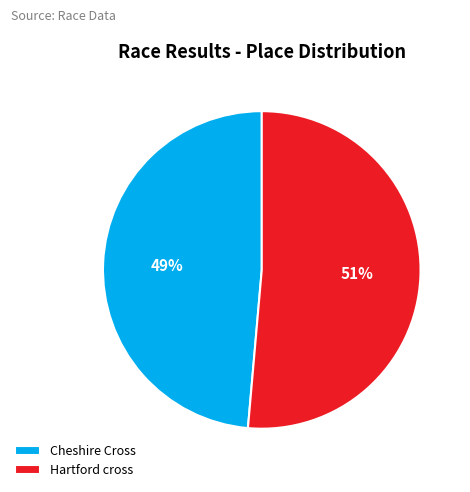

How many slices are in this pie chart?

2